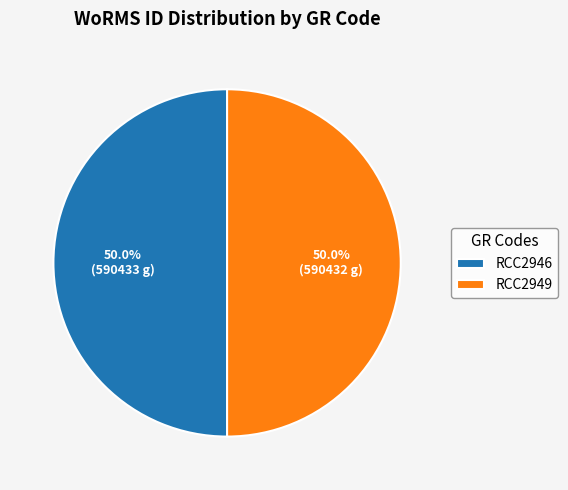

What is the ratio of the value at RCC2949 to the value at RCC2946?

1.0